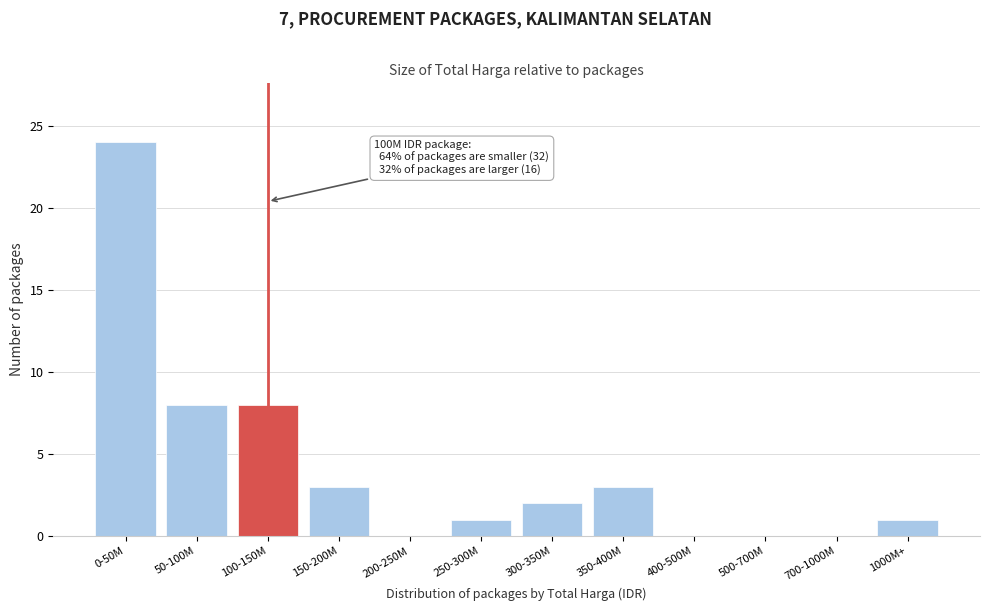

Reading left to right, what are all the values shown in this chart?

0-50M=24	50-100M=8	100-150M=8	150-200M=3	200-250M=0	250-300M=1	300-350M=2	350-400M=3	400-500M=0	500-700M=0	700-1000M=0	1000M+=1